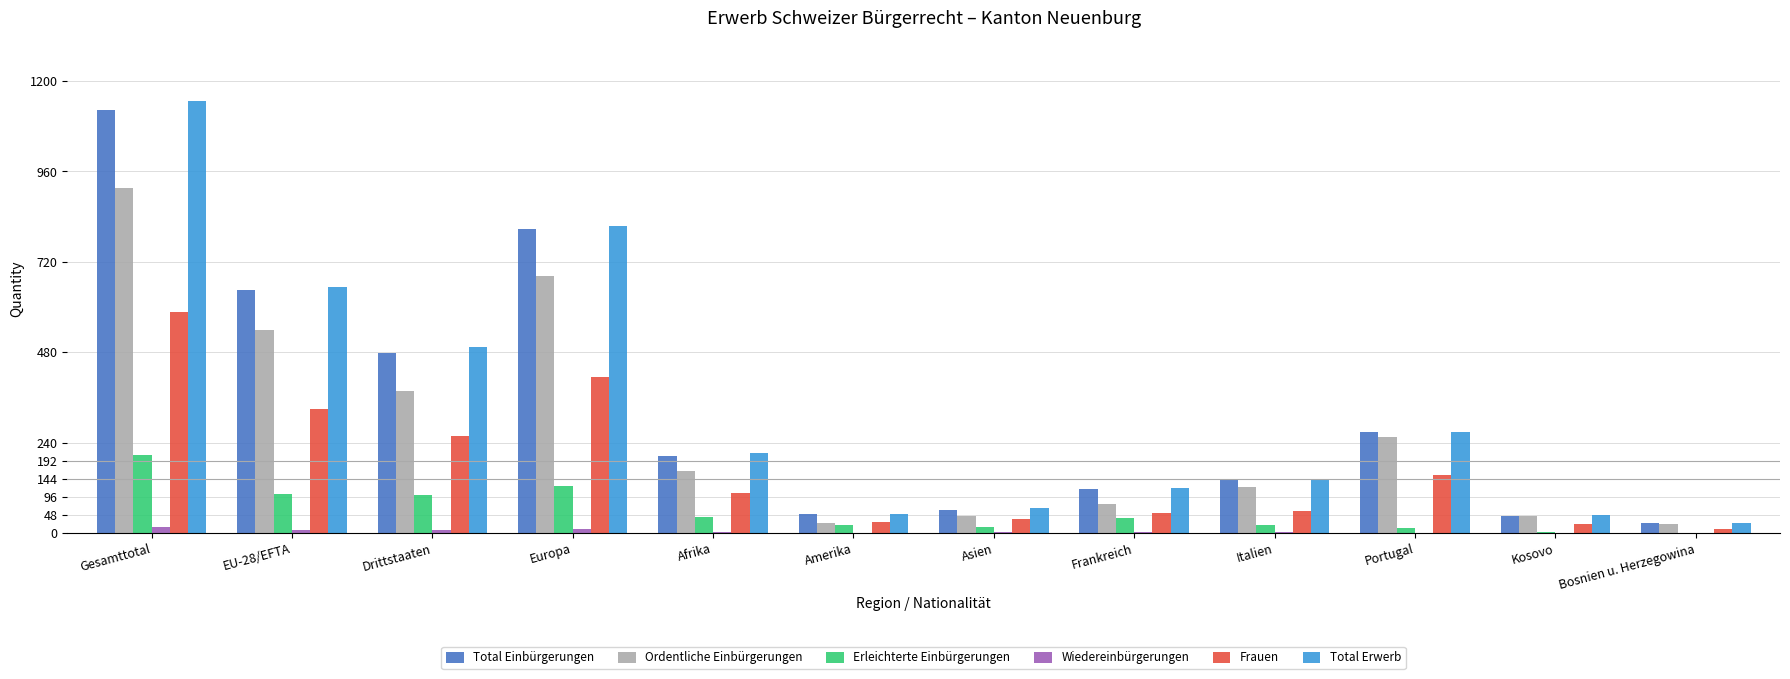

Is the value of Ordentliche Einbürgerungen at Bosnien u. Herzegowina greater than the value of Total Einbürgerungen at Afrika?

No